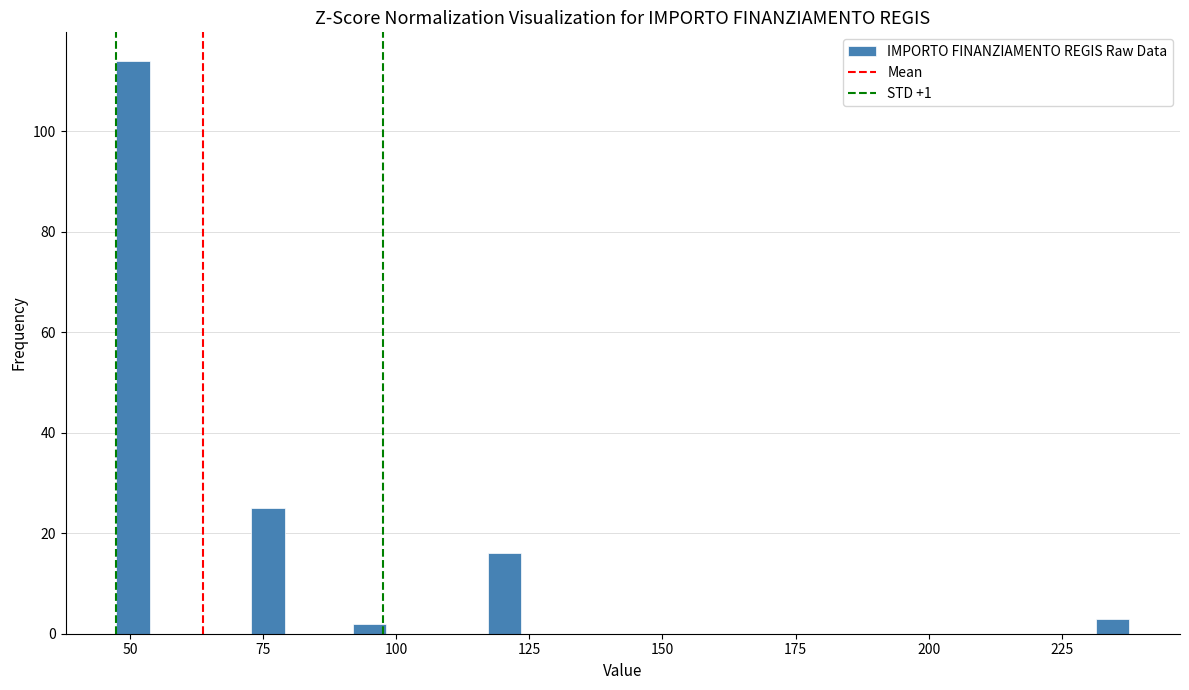

Read against the x-axis, roughly where is the centre of the tallest bar?

50